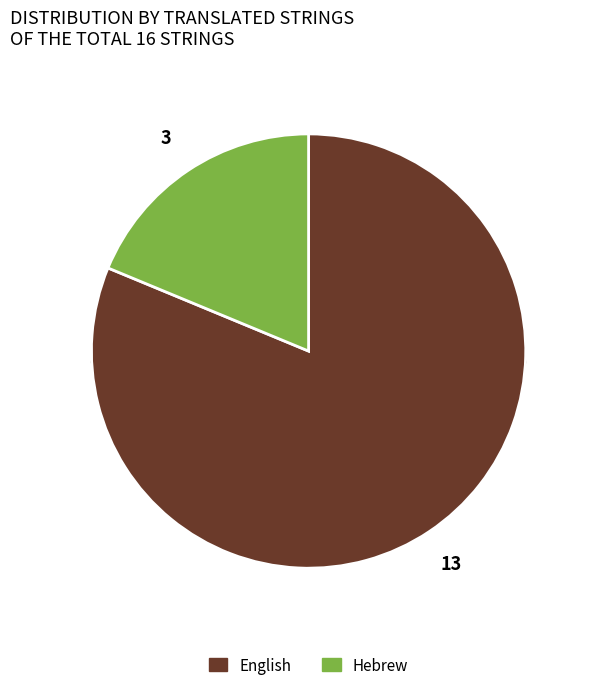

Does Hebrew account for over 50% of the chart?

No